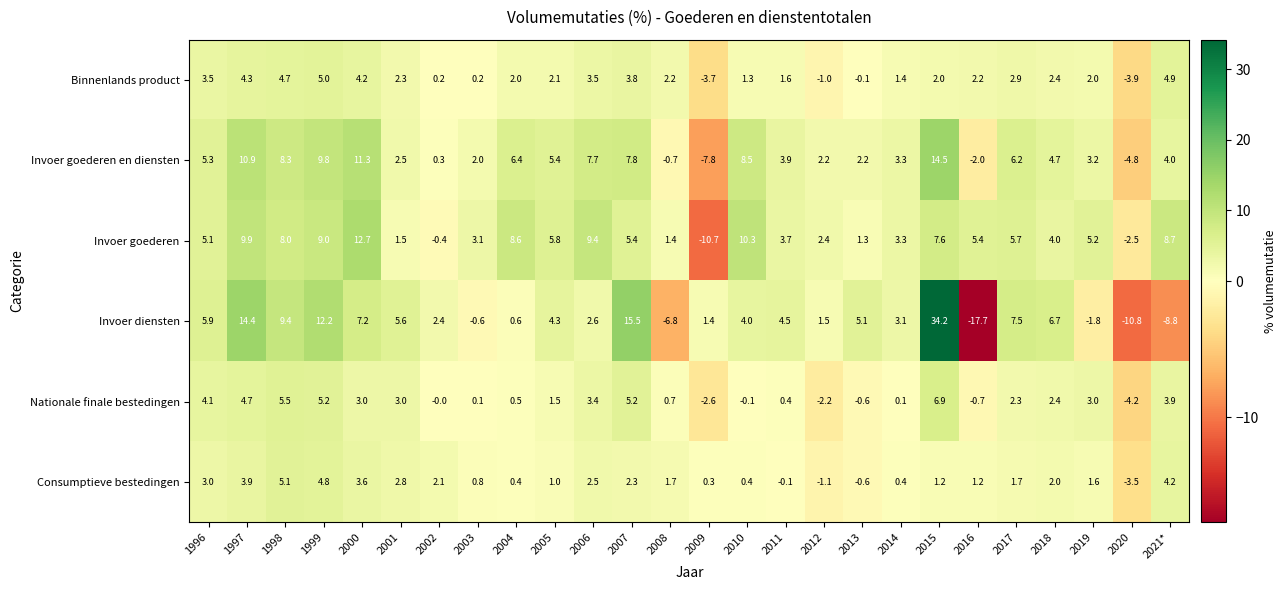

Is it true that Invoer diensten equals 3.1 at 2014?

True